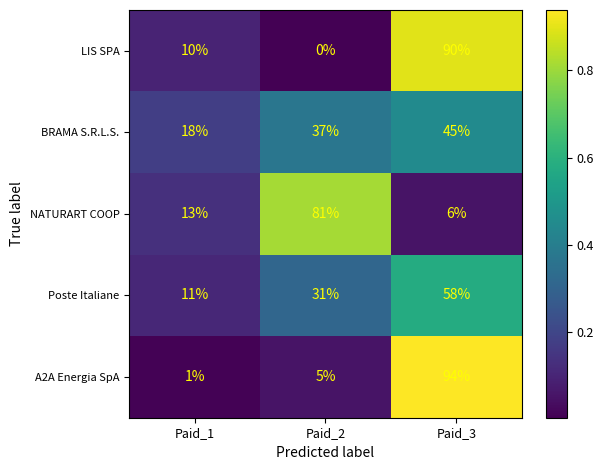

Reading right to left, extract all data points from this chart.

LIS SPA: Paid_3=90	Paid_2=0	Paid_1=10
BRAMA S.R.L.S.: Paid_3=45	Paid_2=37	Paid_1=18
NATURART COOP: Paid_3=6	Paid_2=81	Paid_1=13
Poste Italiane: Paid_3=58	Paid_2=31	Paid_1=11
A2A Energia SpA: Paid_3=94	Paid_2=5	Paid_1=1